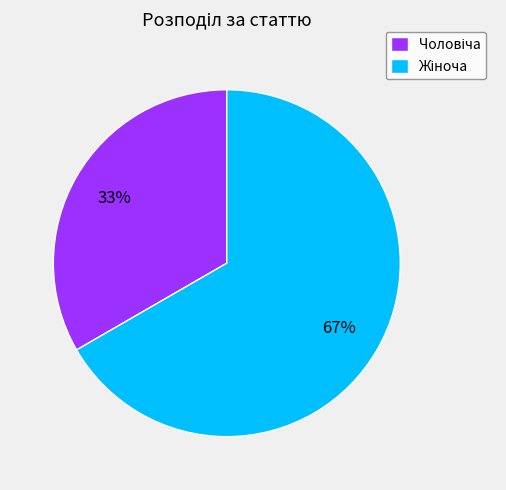

Does any single category account for the majority?

Yes